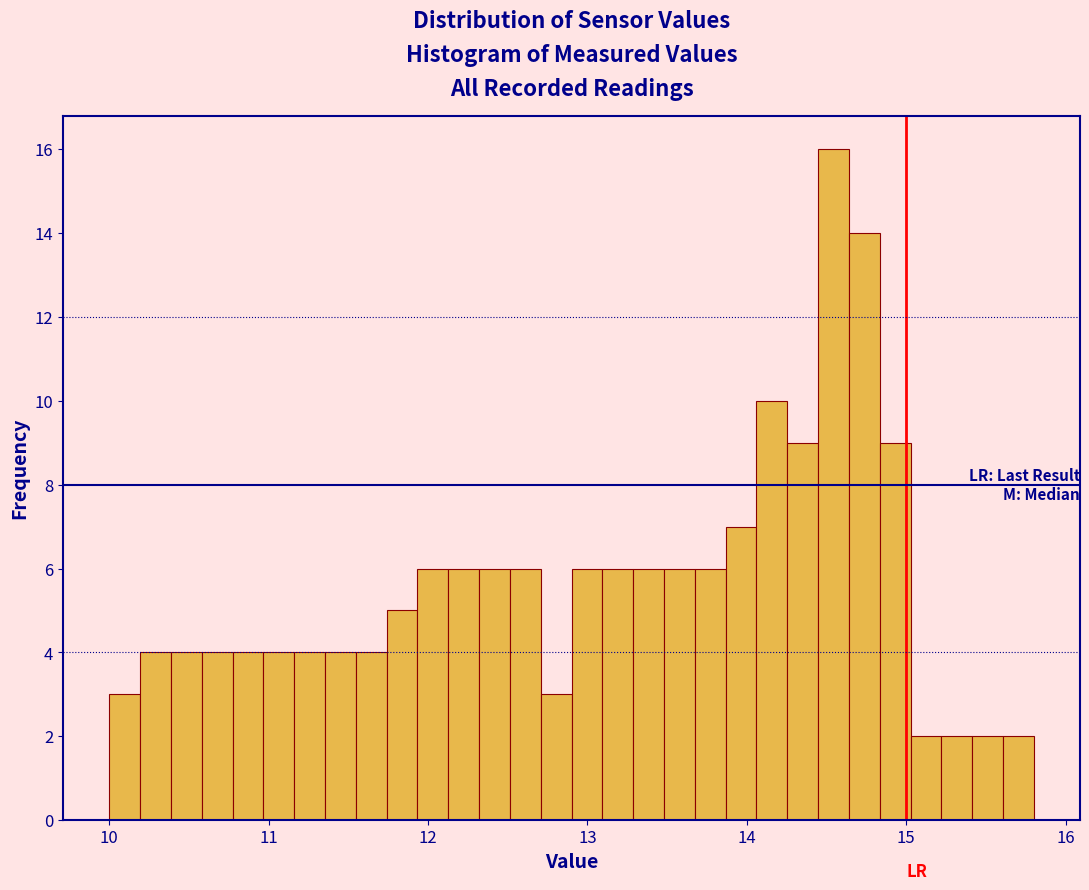

Read against the x-axis, roughly where is the centre of the tallest bar?

14.5